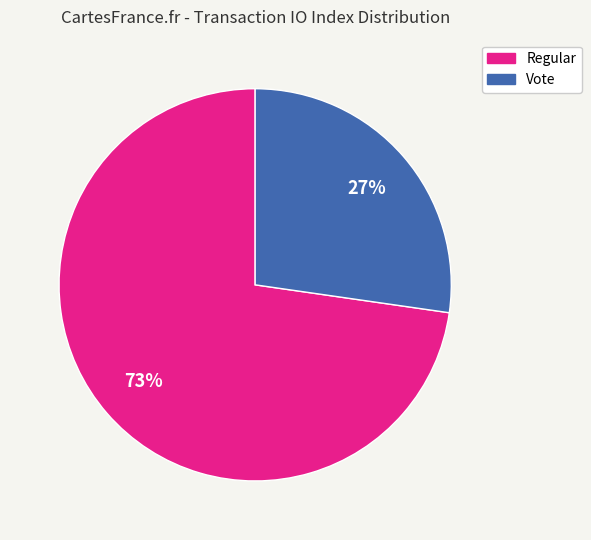

Does Regular account for over 50% of the chart?

Yes